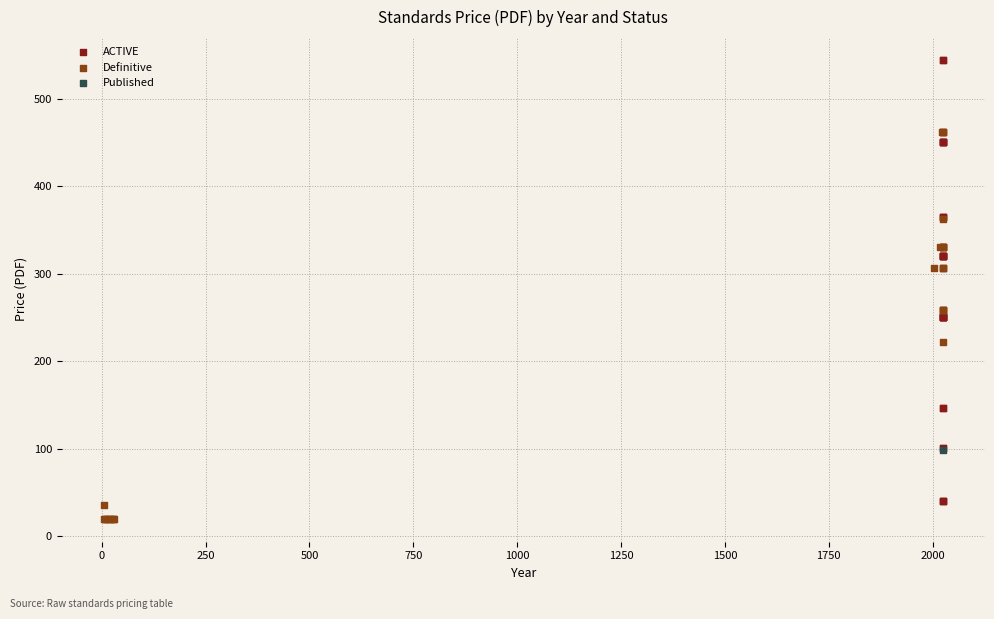

What are all the series names shown in the legend?

ACTIVE, Definitive, Published